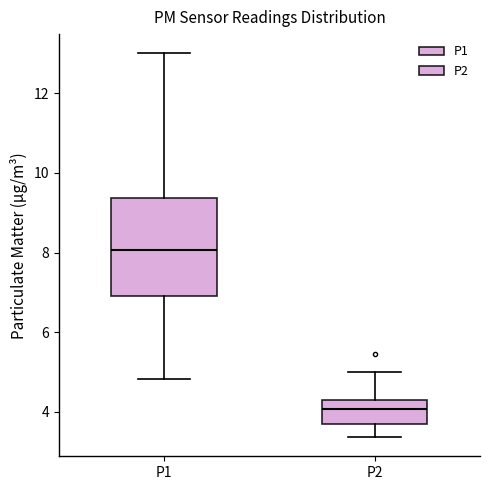

Where is the upper edge of the box for P1 on the y-axis? The values are not printed on the chart, so give them approximately, as read against the axis.

9.4